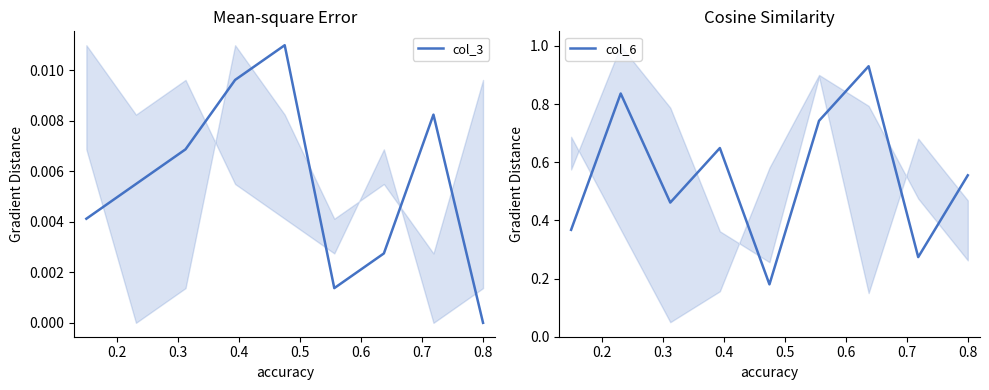

Is it true that col_3 equals 0.0 at 0.1?

False